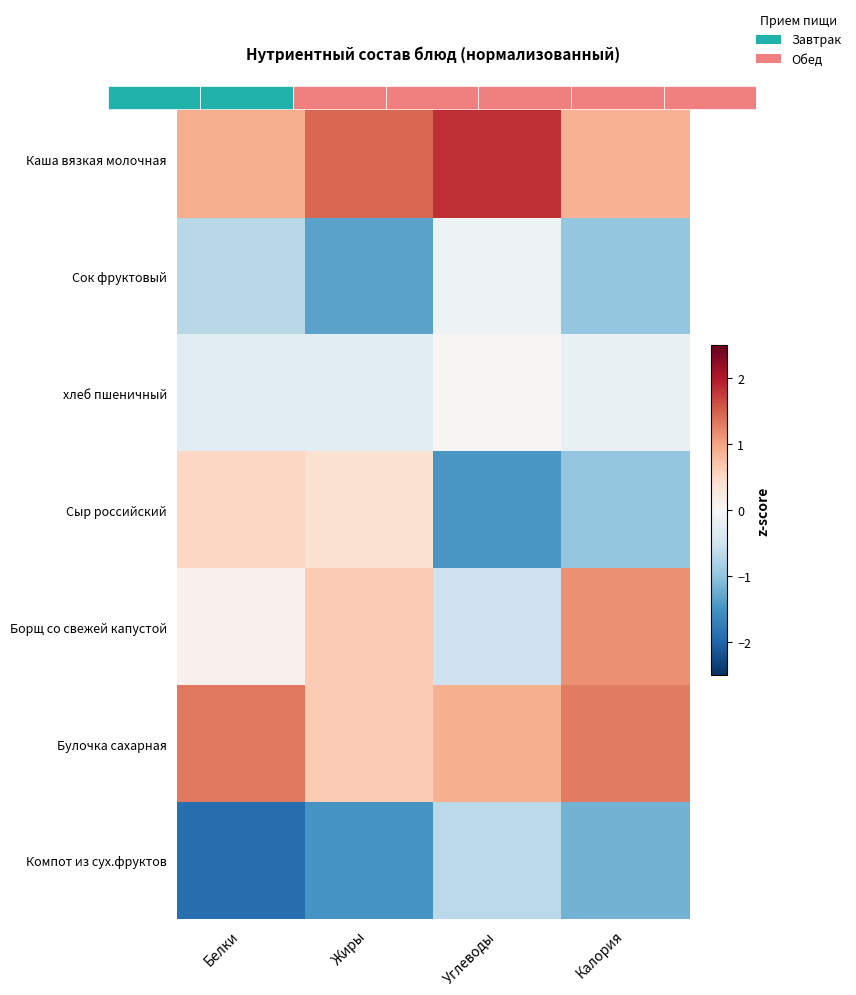

What is the sum of the Борщ со свежей капустой values at Калория and Углеводы?

0.6